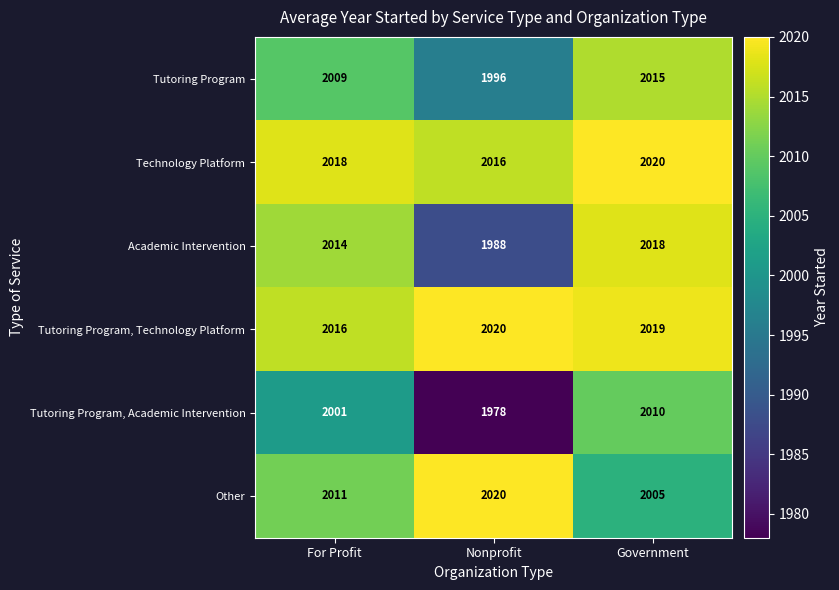

What is the spread (max minus min) of values at Government?

15